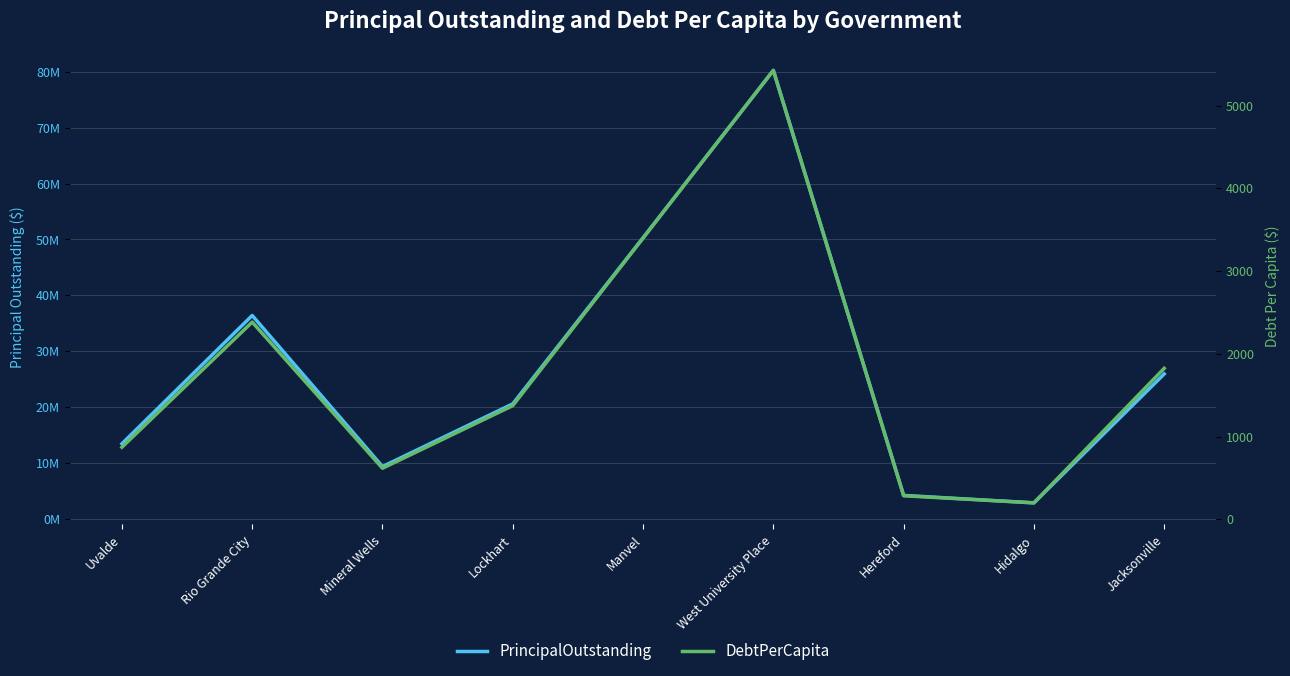

True or false: DebtPerCapita has a value of 1824.3 at Jacksonville.

True